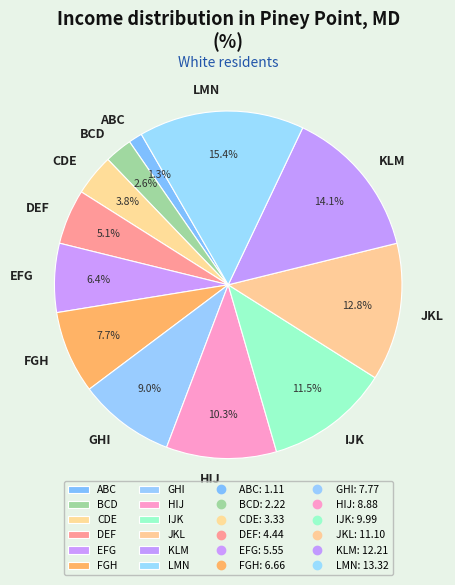

To the nearest percent, what percentage of the pie is KLM?

14%